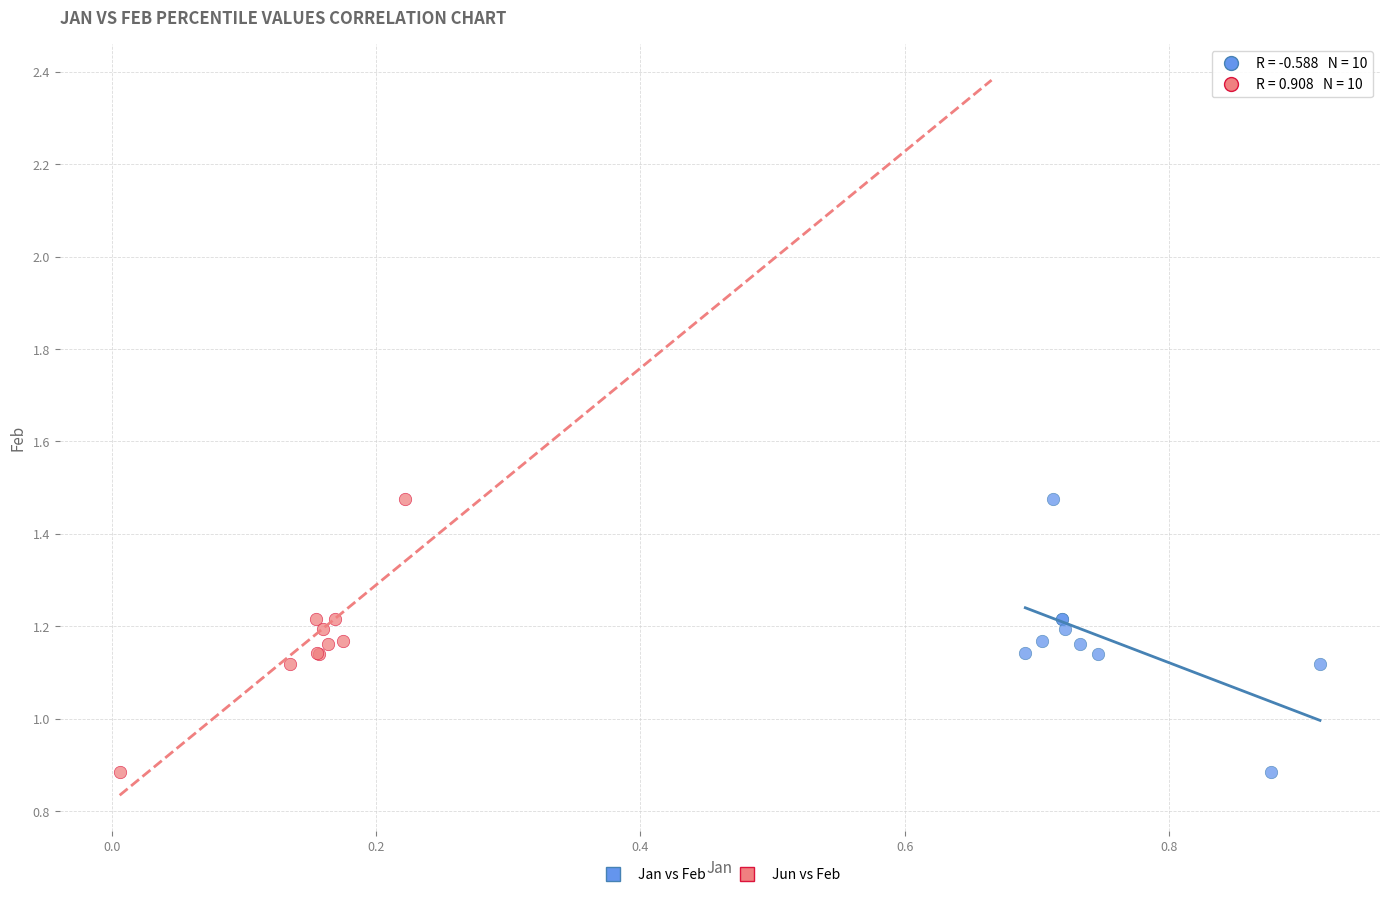

What are all the series names shown in the legend?

Jan vs Feb, Jun vs Feb